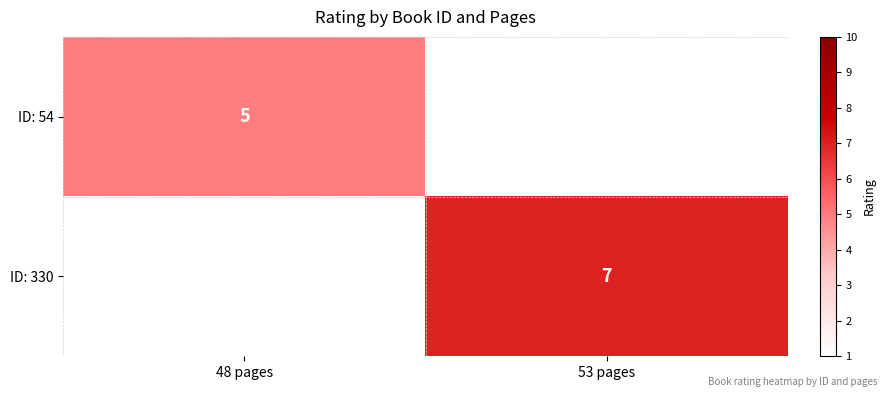

The ID: 54 series shows 5 at 48 pages. True or false?

True